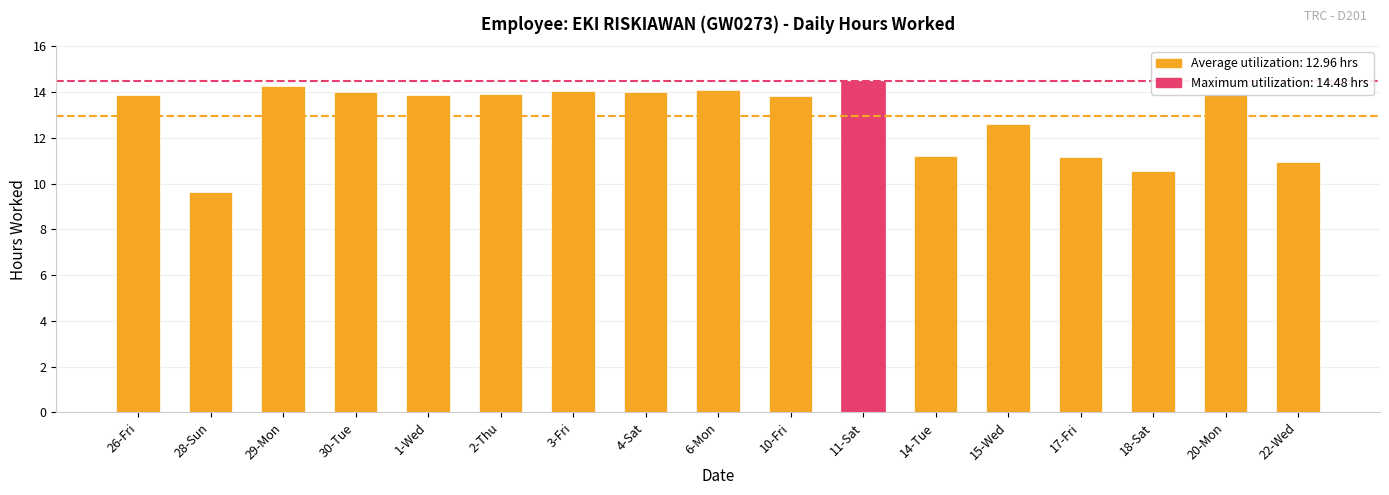

What is the average value?

13.0